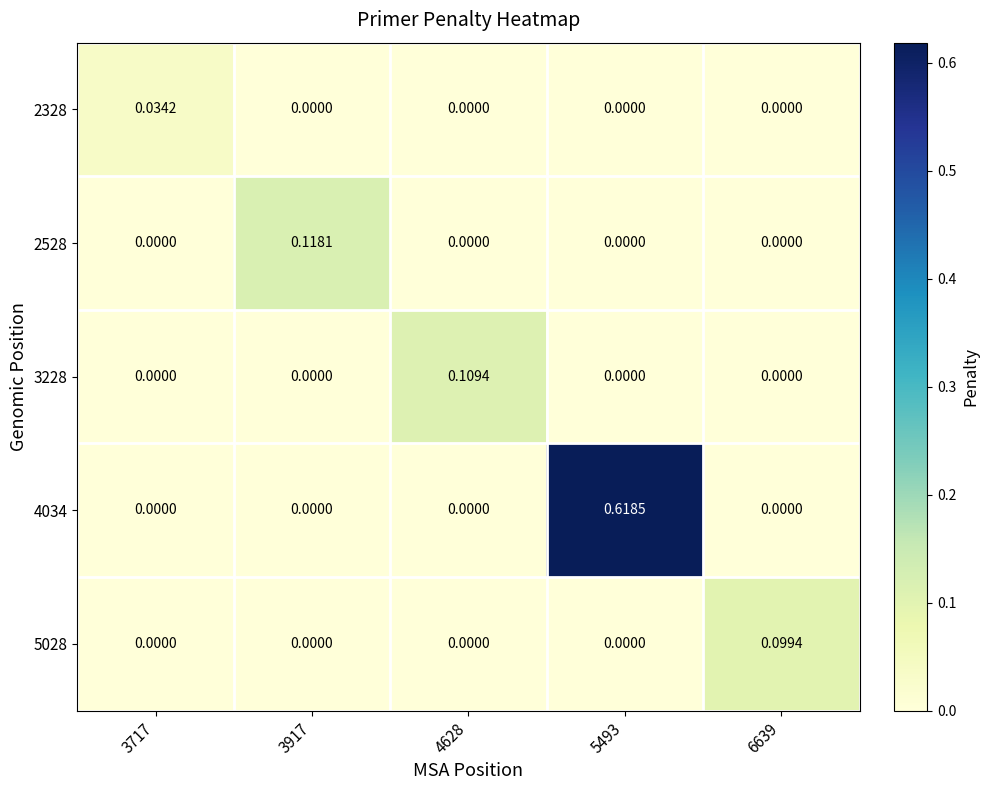

How many series are shown in this chart?

5